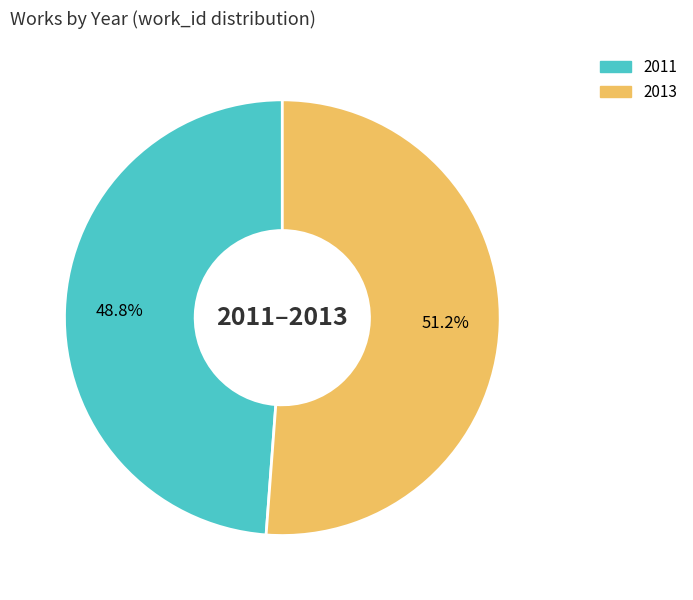

To the nearest percent, what is the difference between the largest and smallest slice percentages?

2%